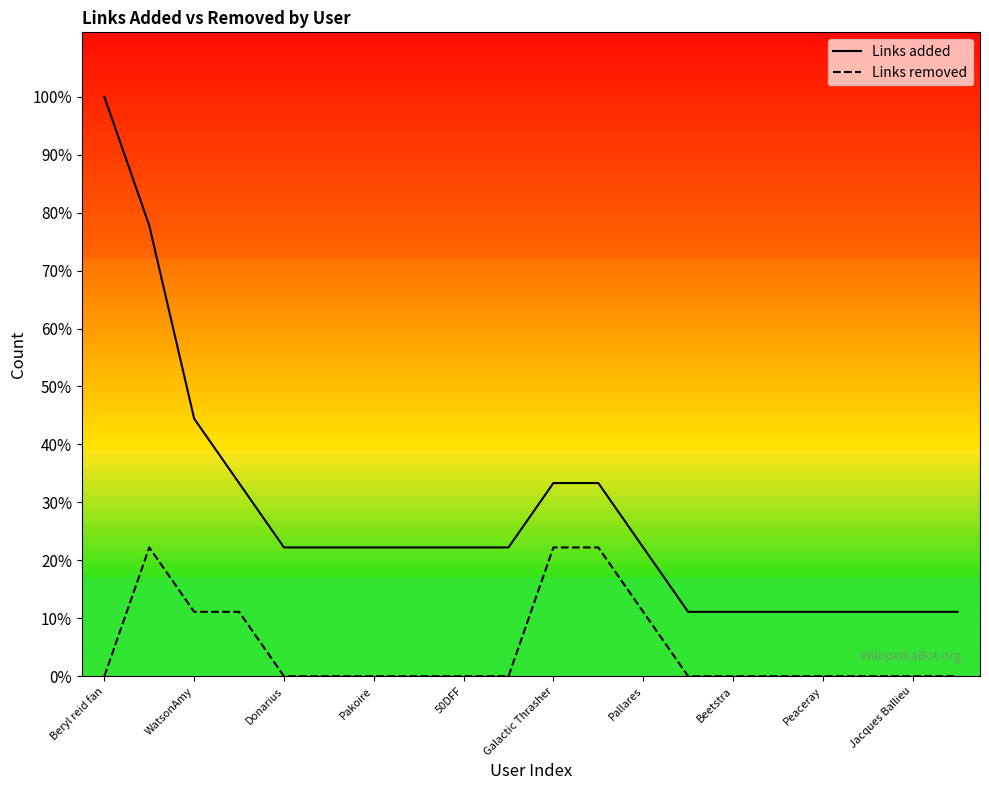

True or false: Links removed has more than 2 interior local peaks.

False